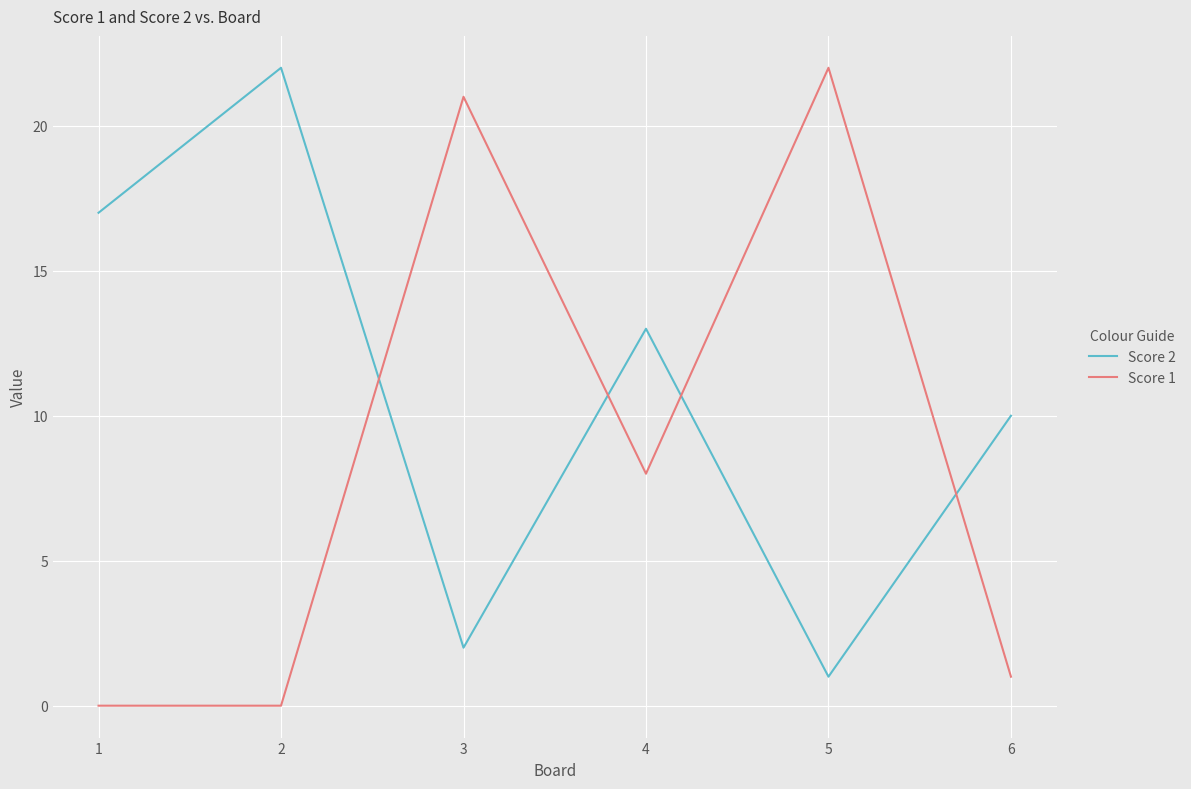

True or false: Score 1 and Score 2 intersect in this chart.

True